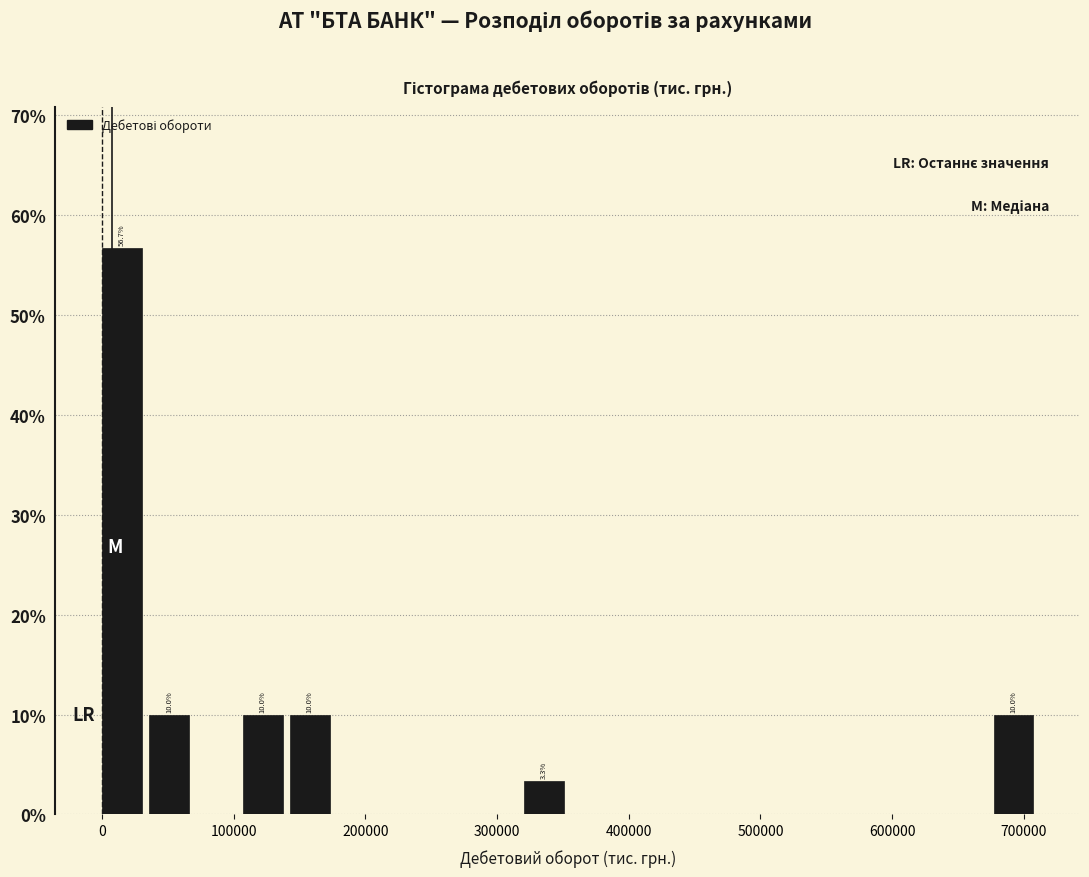

Around what value on the x-axis is the tallest bar? Give the approximate position of its centre, as read against the axis.

20000